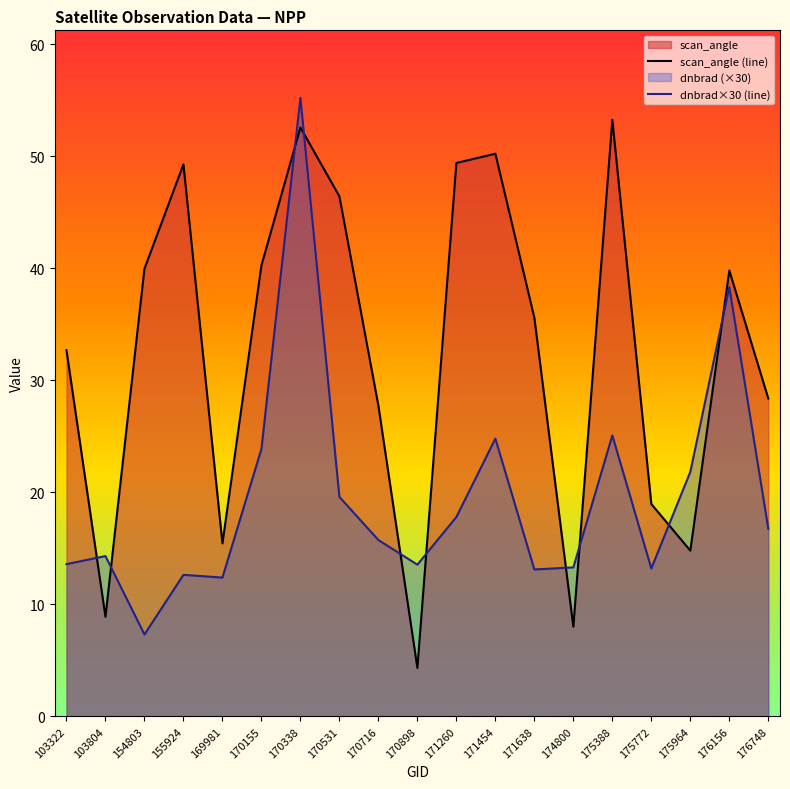

Does the chart have visible grid lines?

No